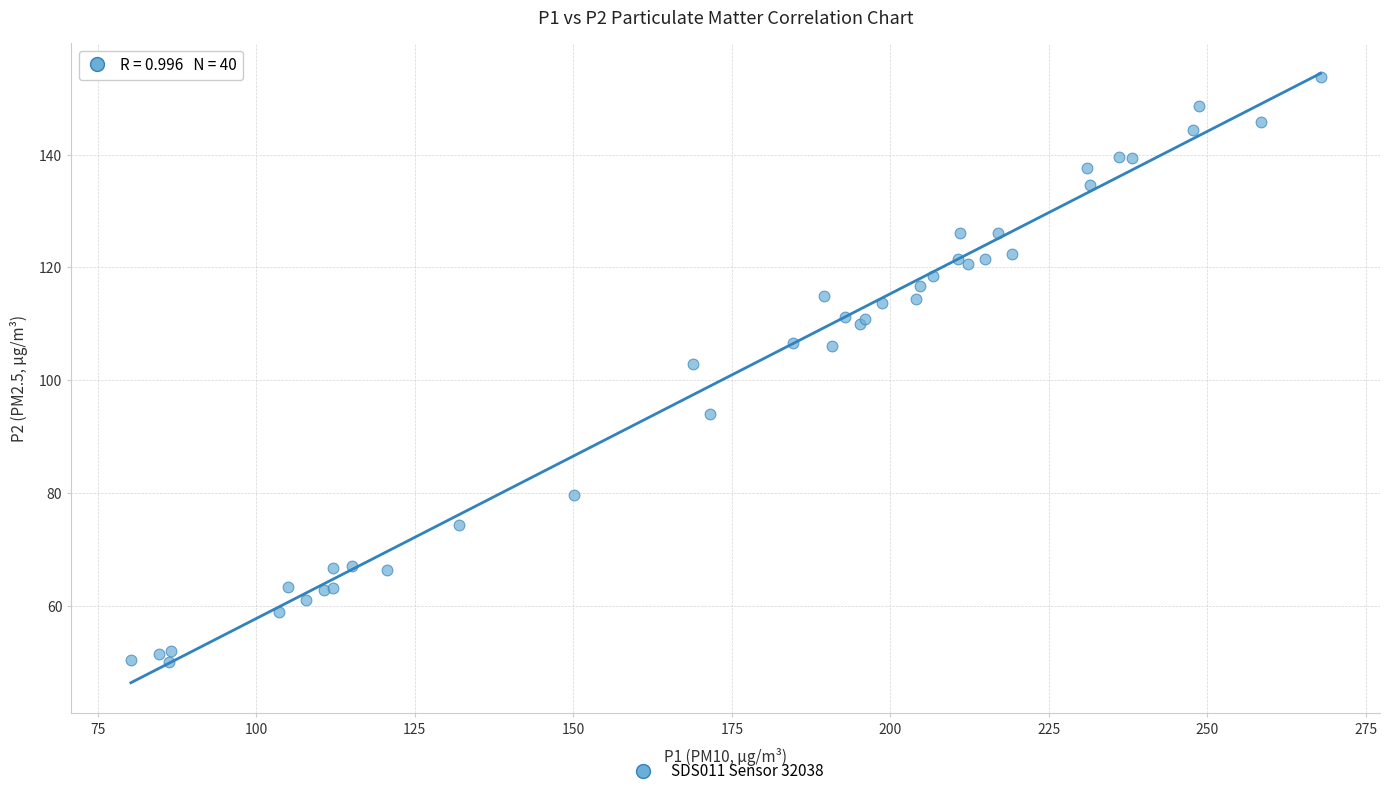

What Y value in the scatter plot is closest to 101?

102.8